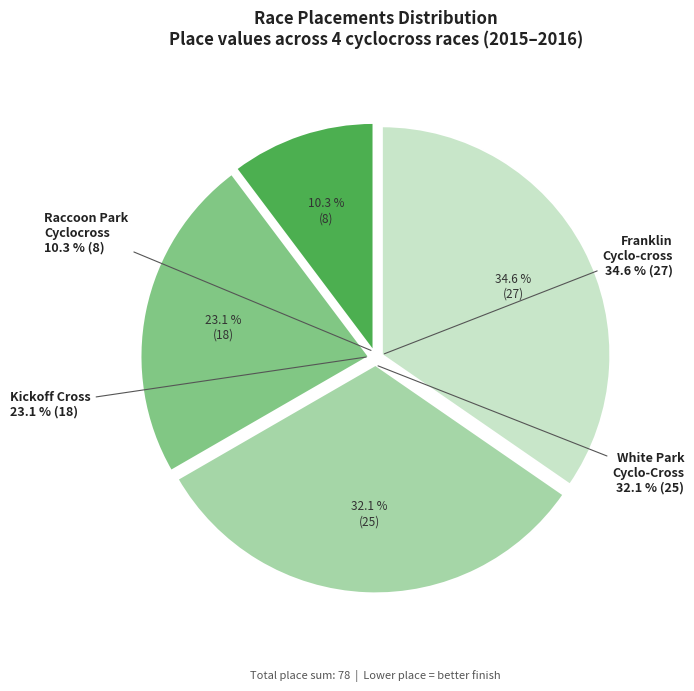

The Raccoon Park Cyclocross slice represents 24% of the pie. True or false?

False